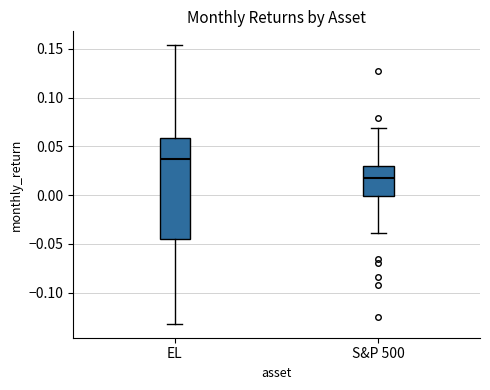

Where is the upper edge of the box for EL on the y-axis? The values are not printed on the chart, so give them approximately, as read against the axis.

0.060